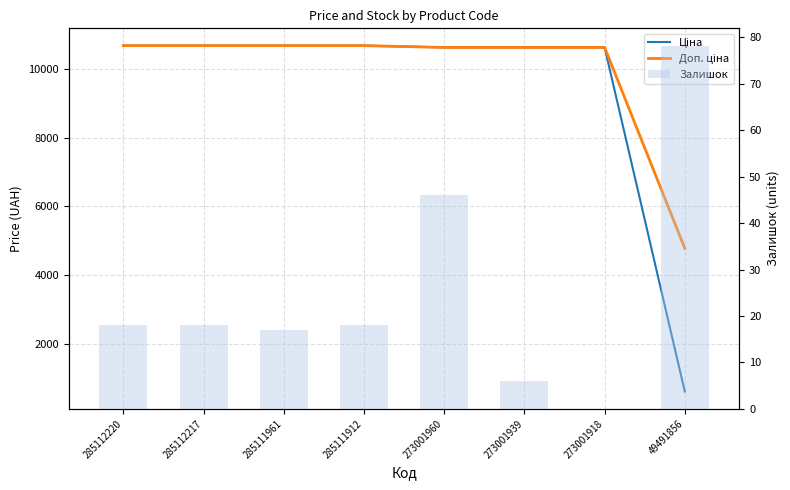

What is the difference between the highest and lowest values at 49491856?

4698.0